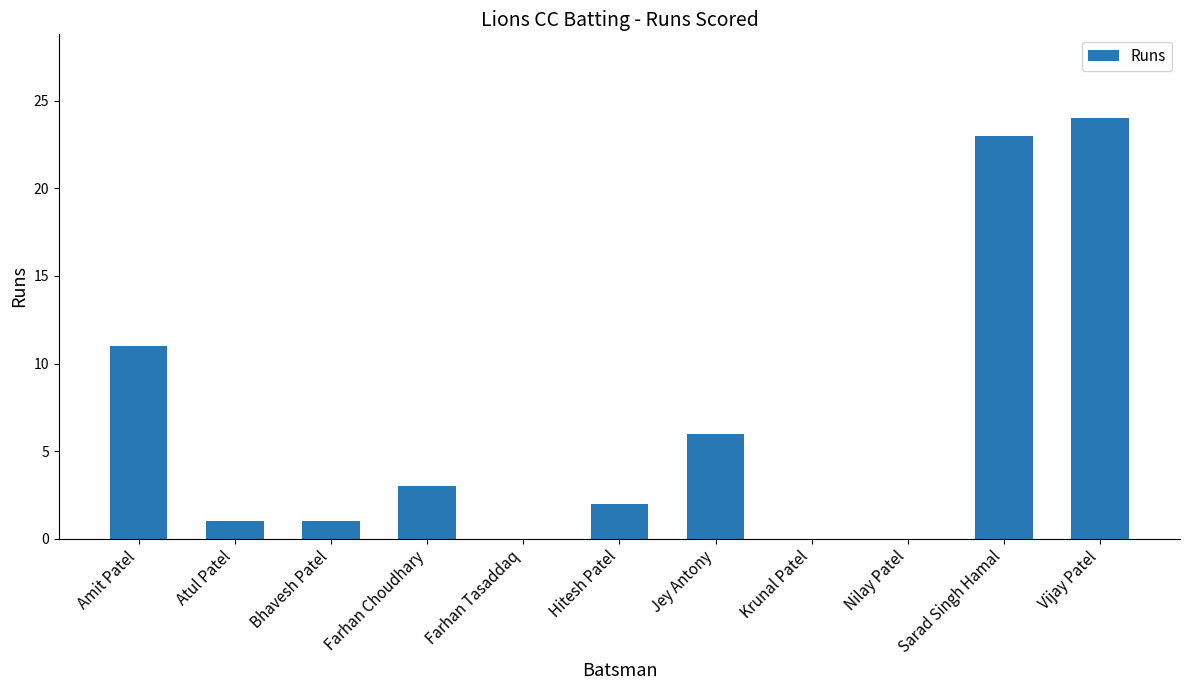

Are the bars horizontal?

No